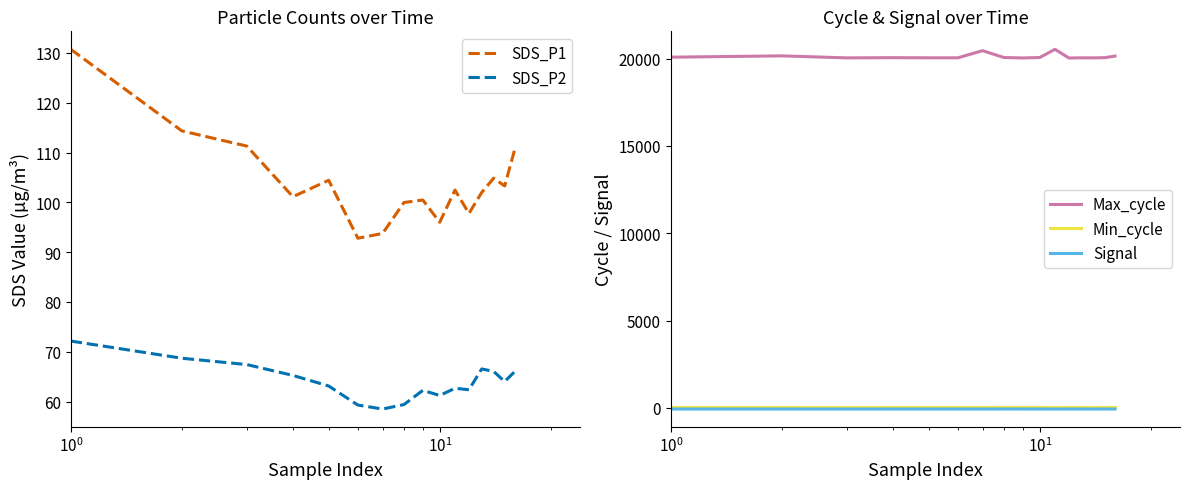

True or false: Max_cycle and Signal intersect in this chart.

False